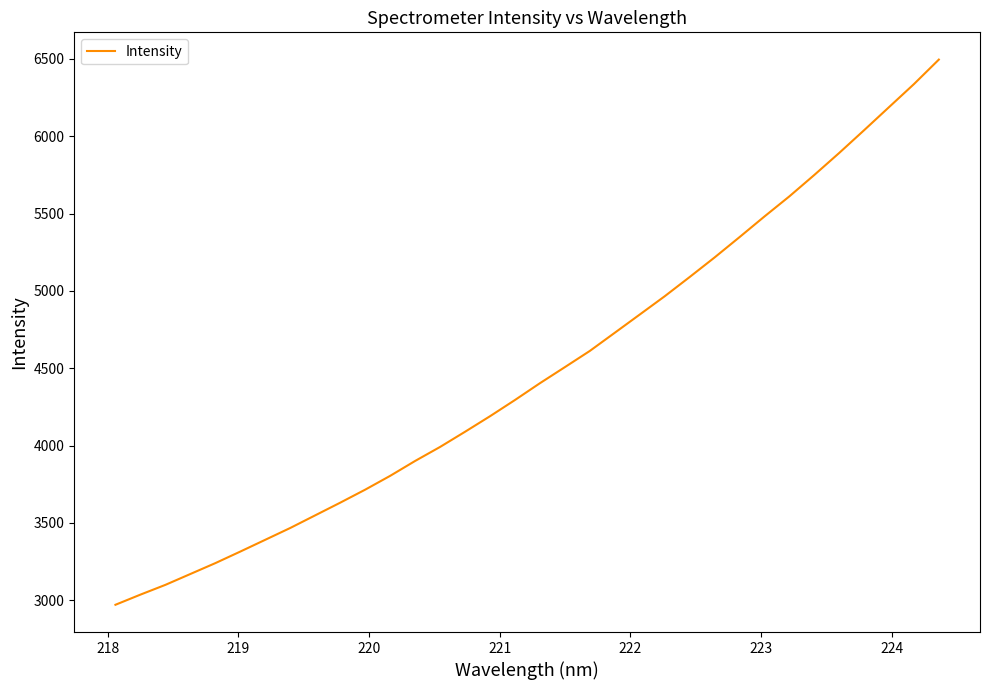

What is the minimum value shown in the chart?

2971.0